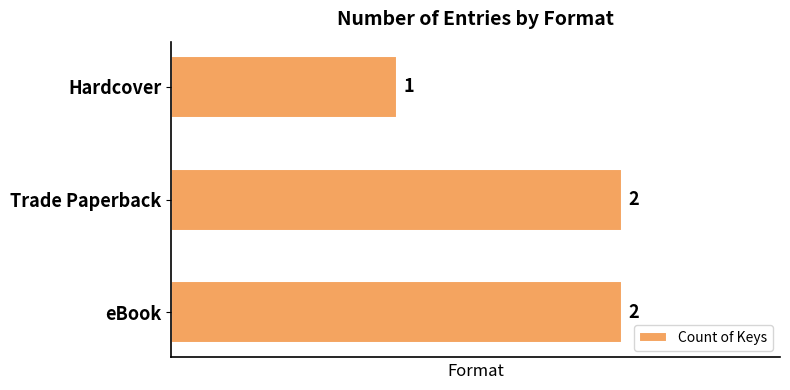

Is it true that the value at Hardcover is 1?

True